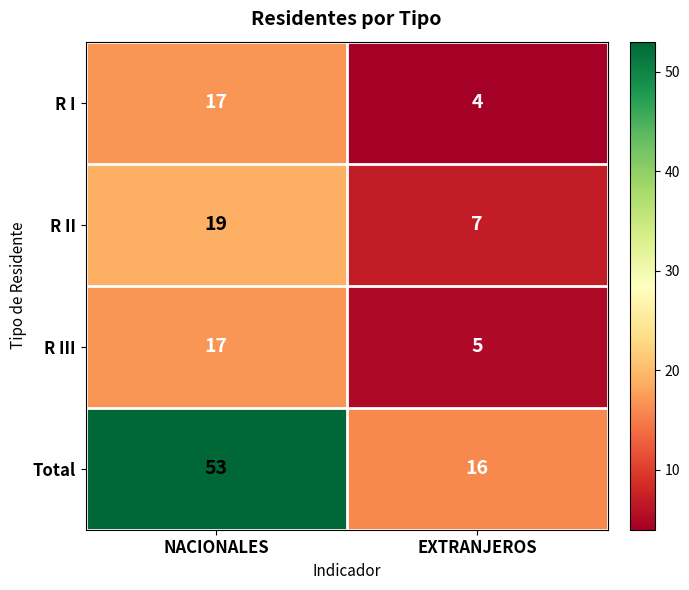

What is the difference between the highest and lowest values at EXTRANJEROS?

12